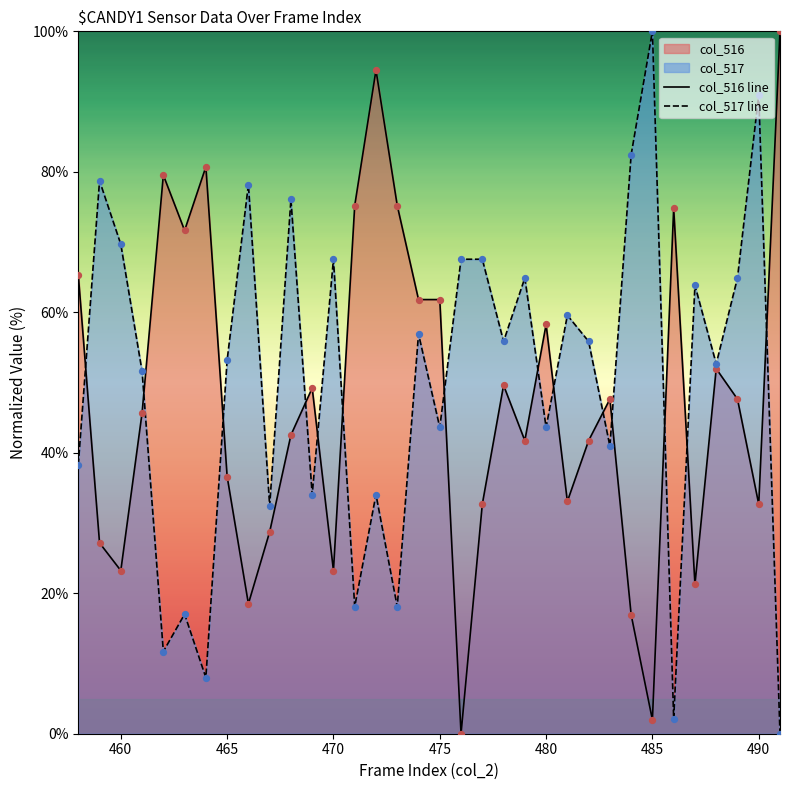

Which series has the largest Y range (max minus min)?

col_516 line